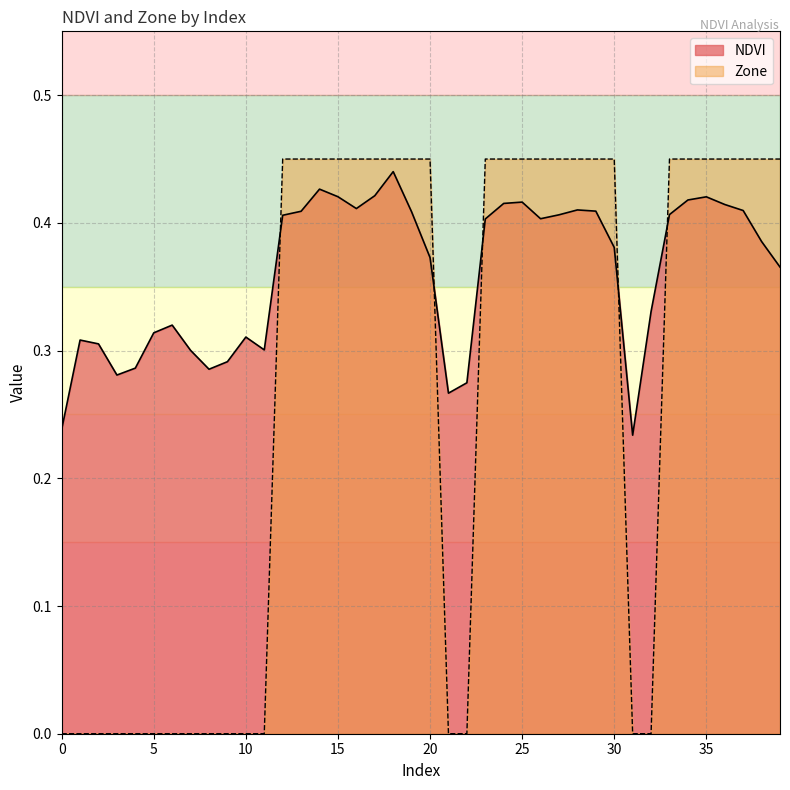

List the series in order of their peak value, lowest first.

NDVI, Zone